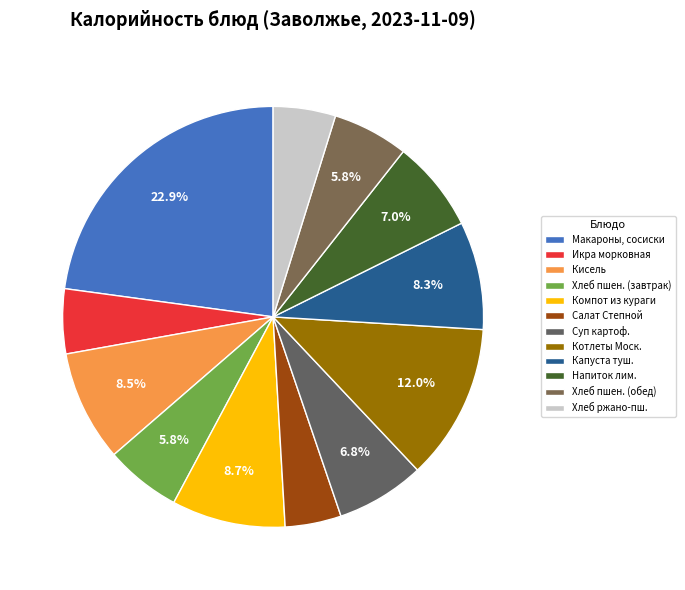

Count the number of slices in the pie.

12